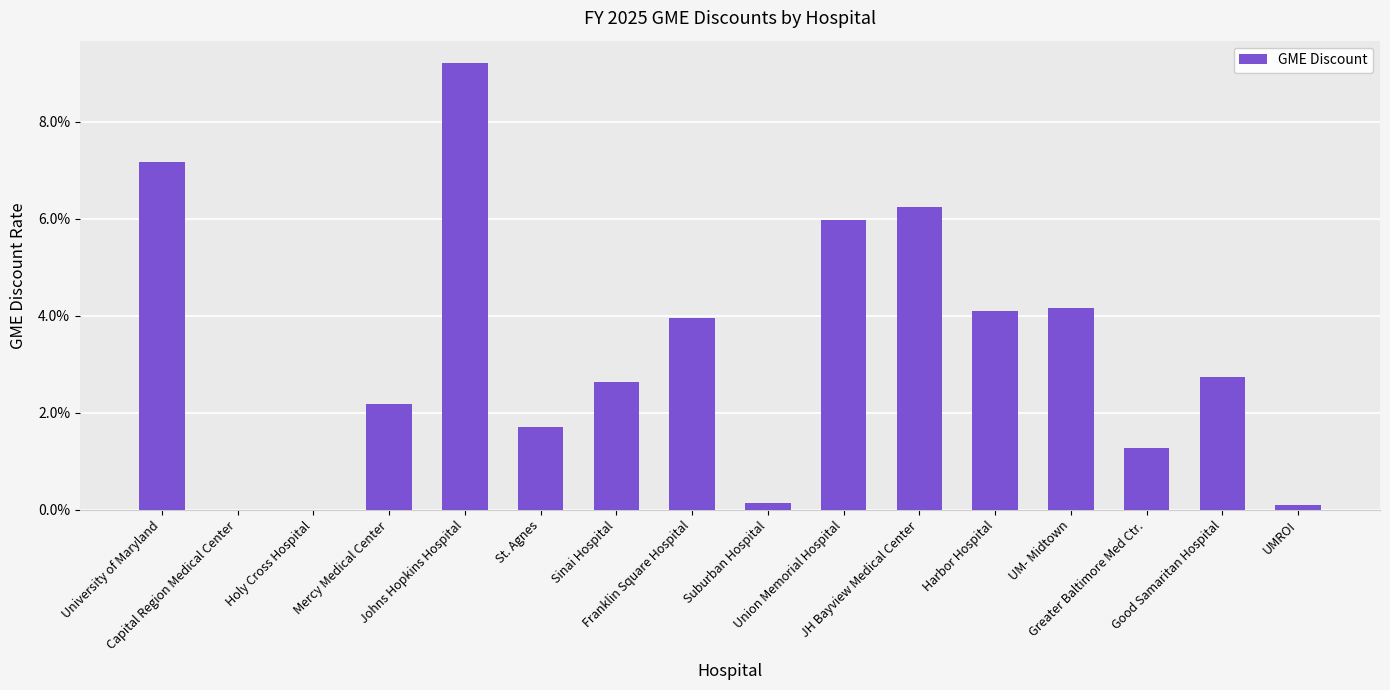

Are the bars horizontal?

No